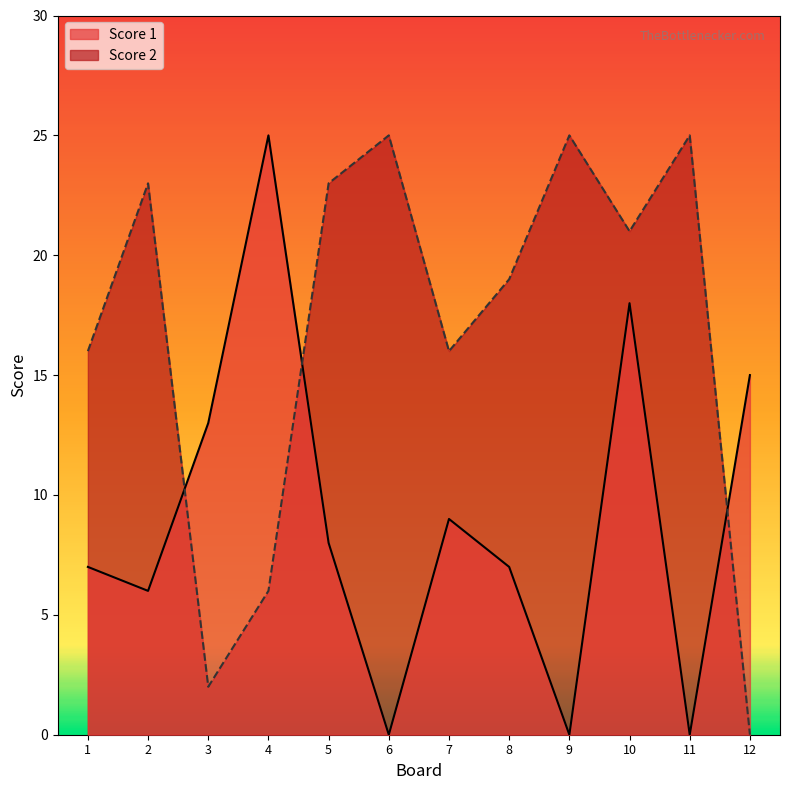

How many lines are shown in the chart?

2